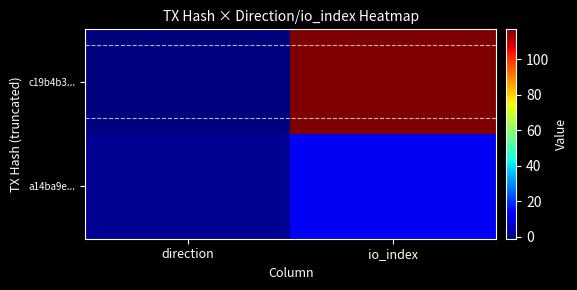

At direction, list the series in order from smallest to largest.

c19b4b3..., a14ba9e...